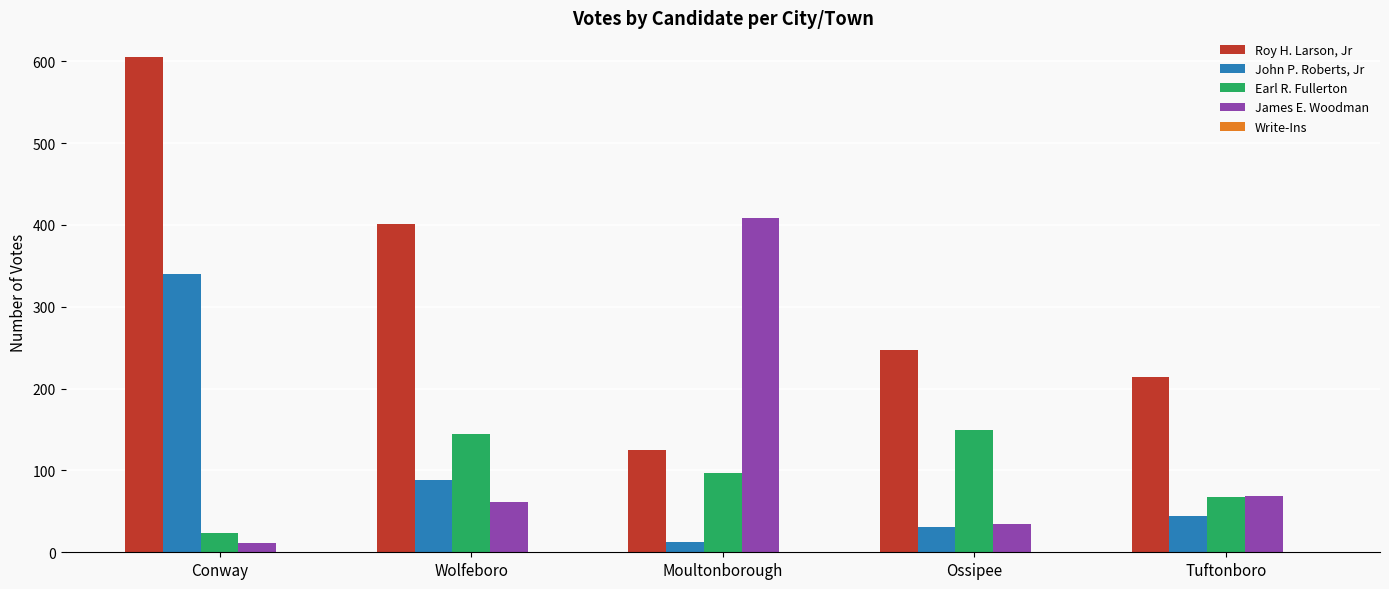

The Earl R. Fullerton series shows 149 at Ossipee. True or false?

True